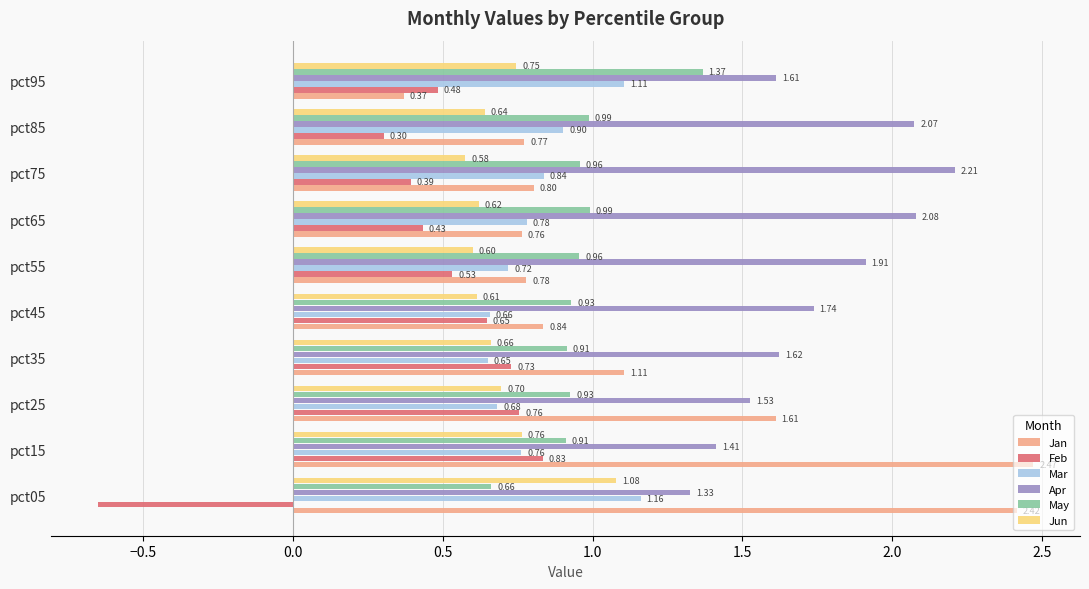

How many distinct data groups are displayed?

6